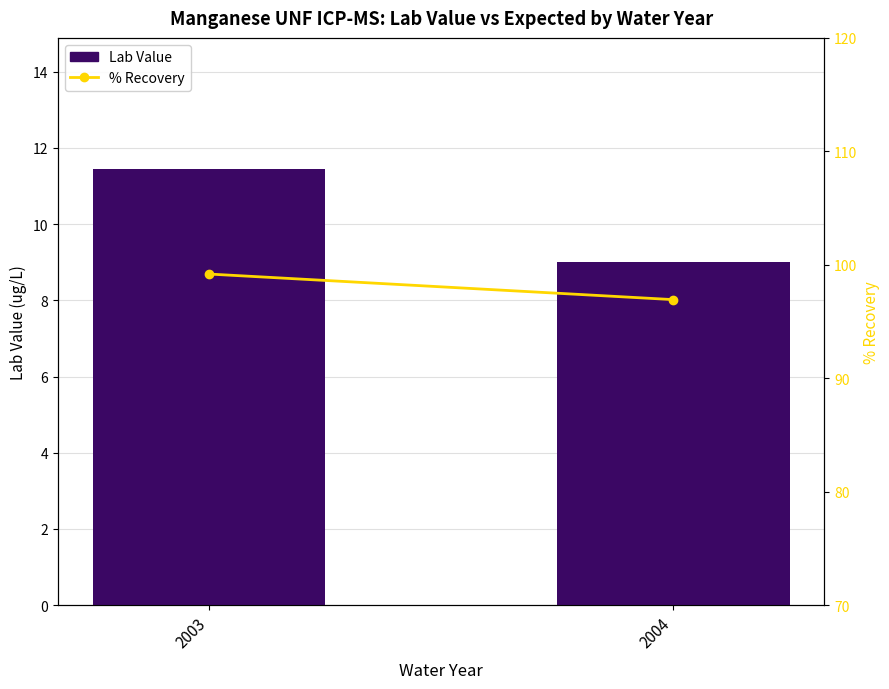

Reading right to left, what are all the values shown in this chart?

Lab Value: 2004=9.0	2003=11.5
% Recovery: 2004=96.9	2003=99.2